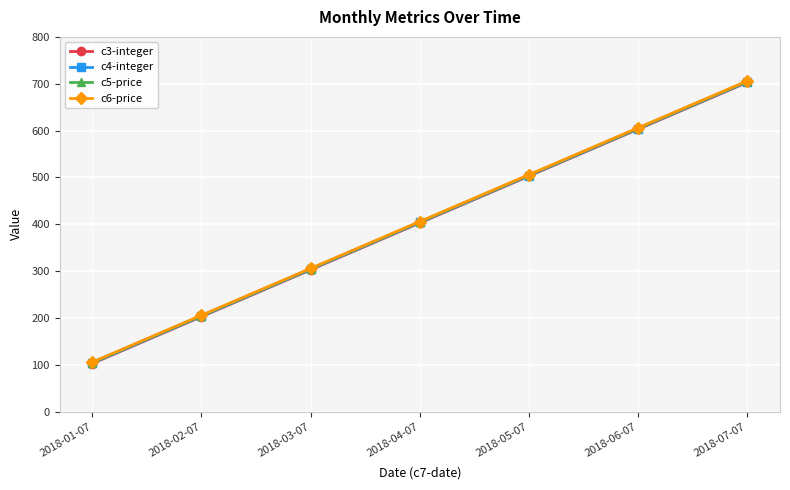

What are all the series names shown in the legend?

c3-integer, c4-integer, c5-price, c6-price